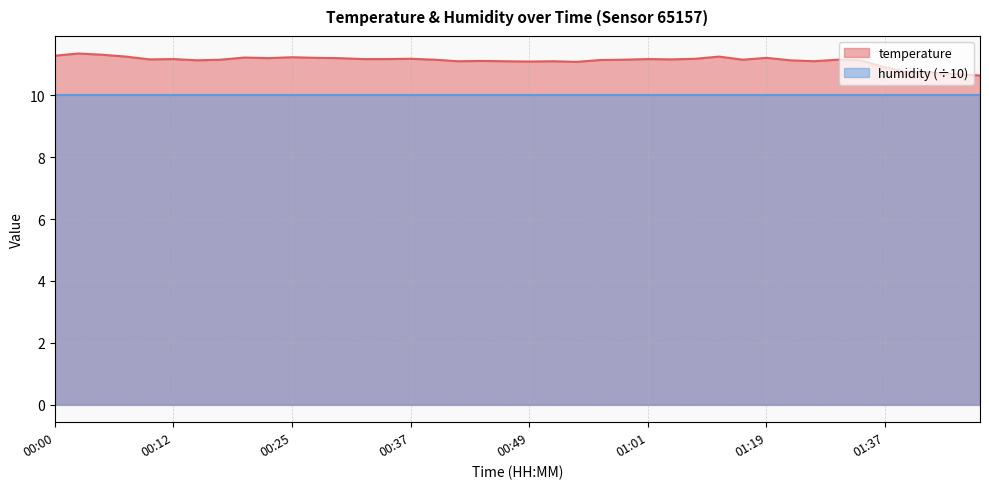

What is the value of the 20th point from the left?

11.1